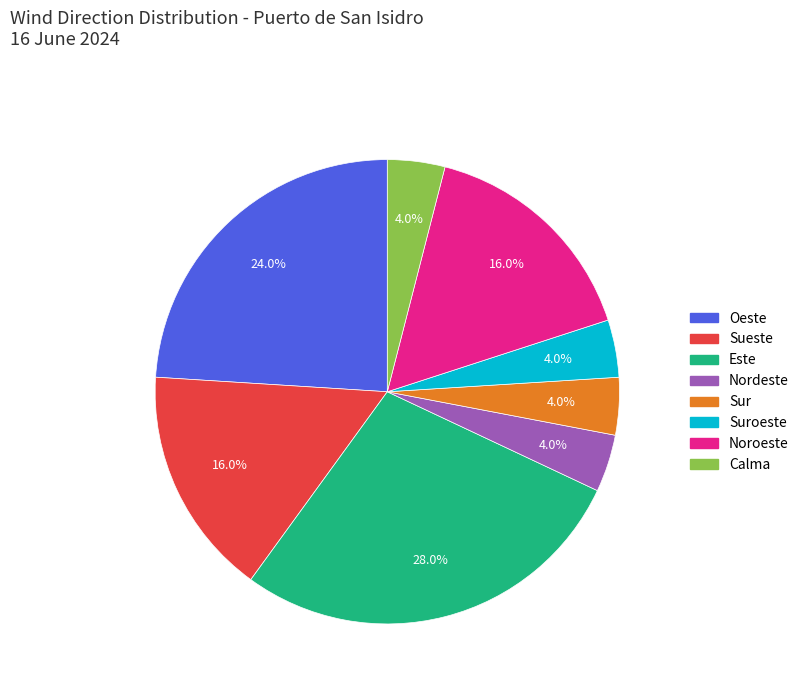

Is there a majority slice in this chart?

No